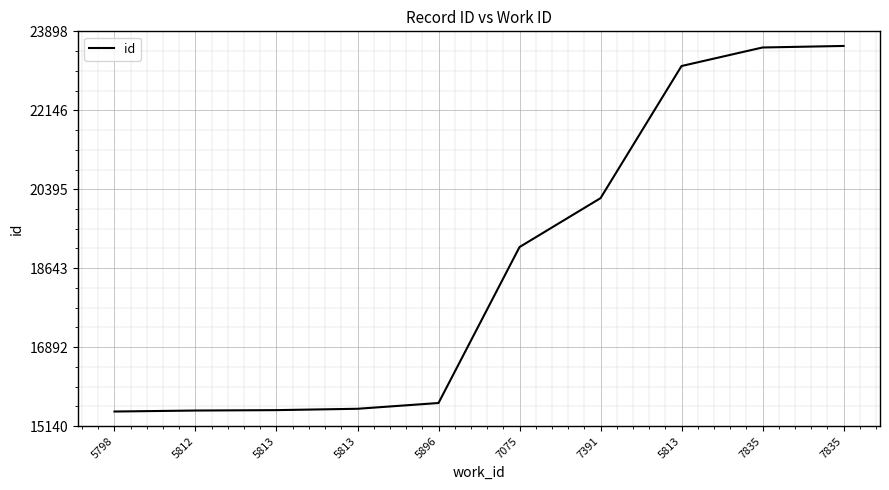

Which has a higher value, 5896 or 5813?

5813